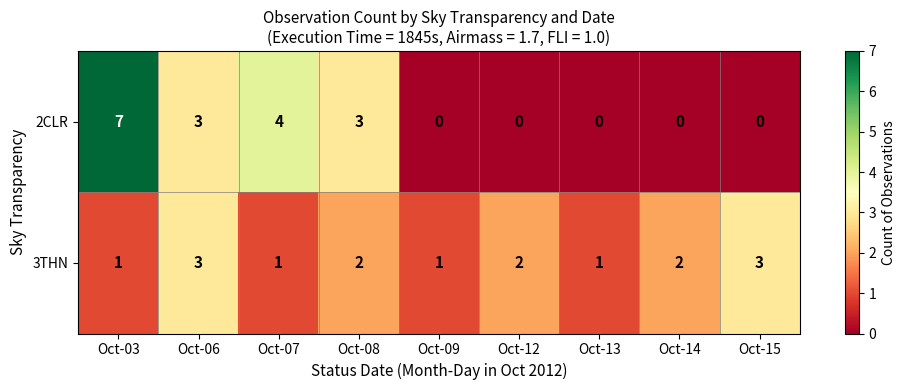

What is the difference between the highest and lowest values at Oct-08?

1